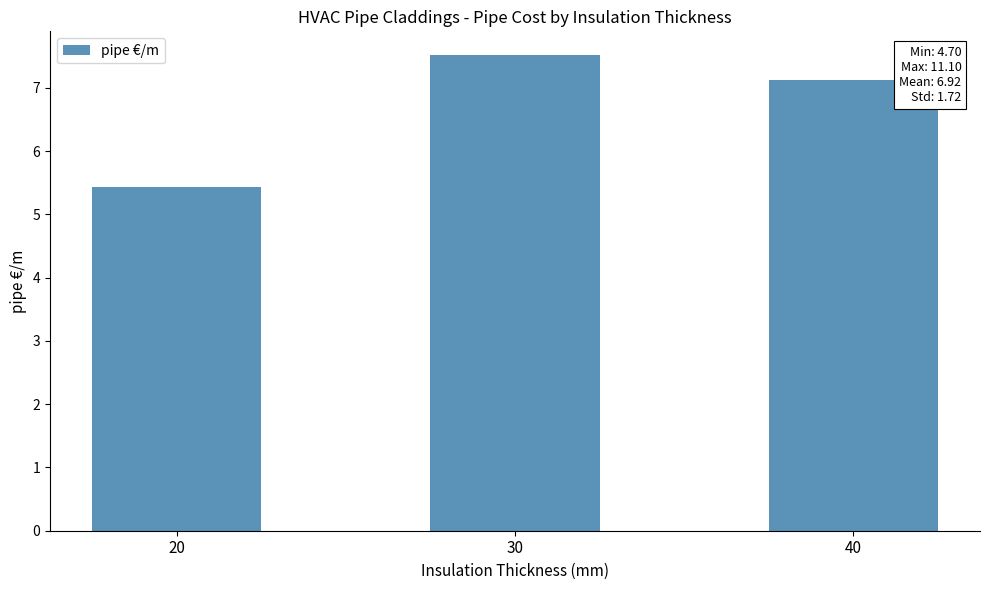

Are the bars horizontal?

No